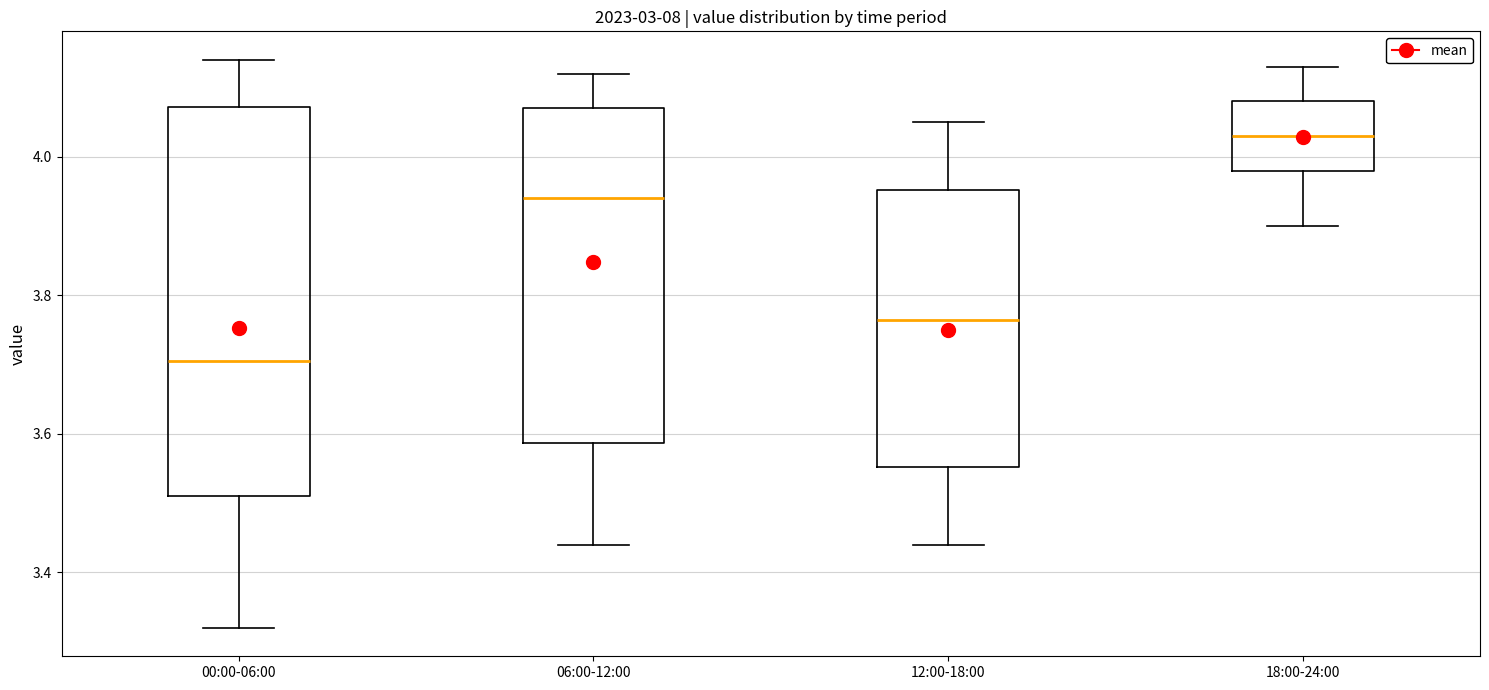

Where does the lower whisker of the box for 00:00-06:00 end on the y-axis? The values are not printed on the chart, so give them approximately, as read against the axis.

3.32